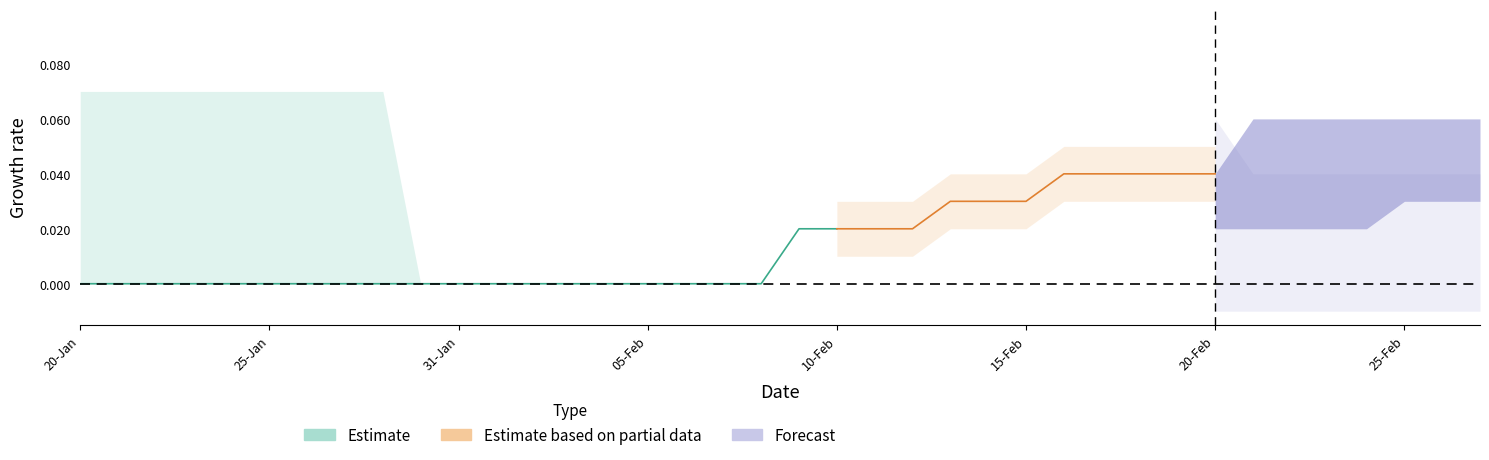

True or false: MARKED has a value of -1 at 24-Jan.

False